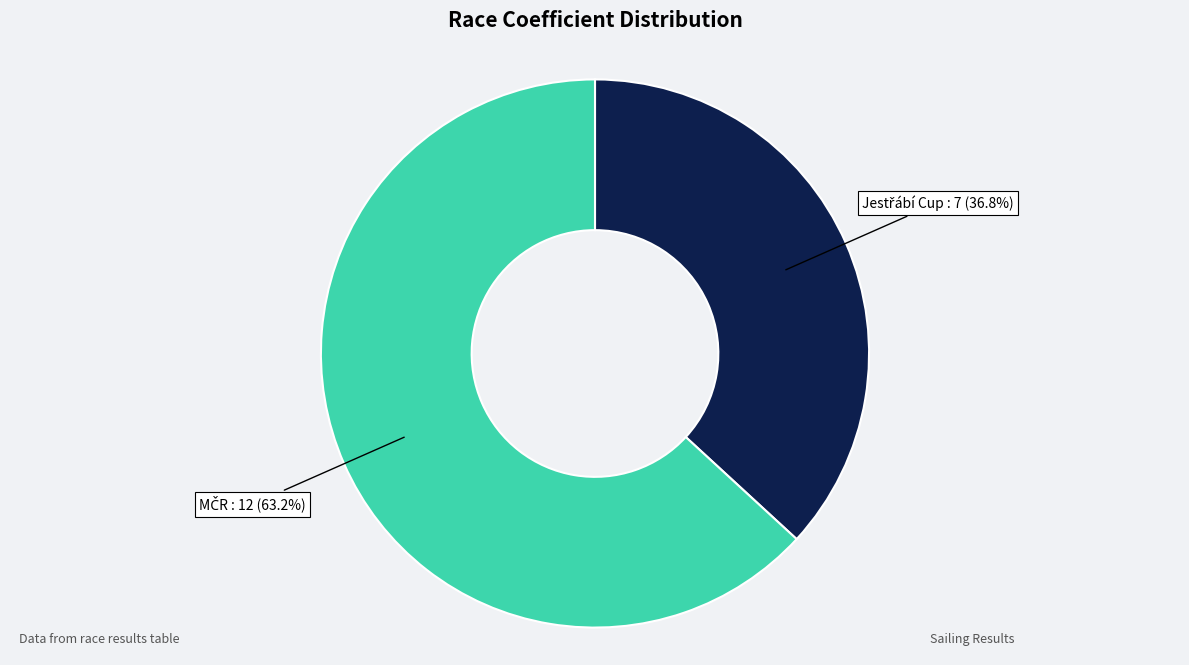

Count the number of slices in the pie.

2